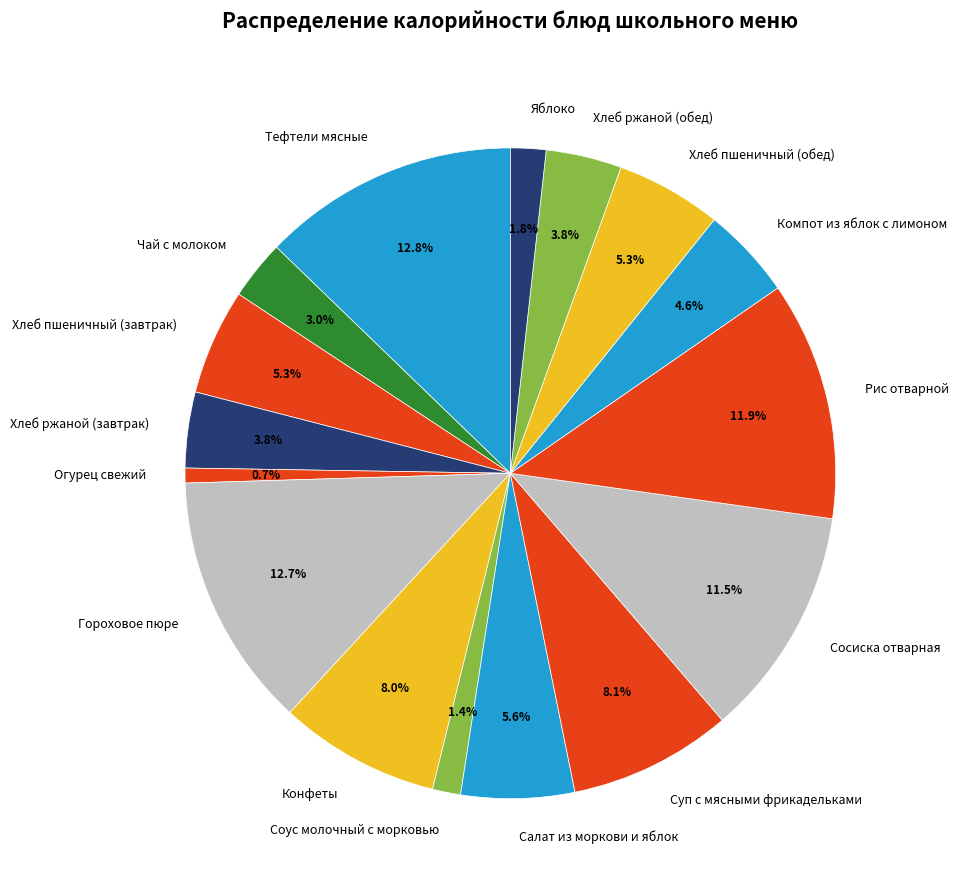

True or false: Салат из моркови и яблок accounts for 1% of the total.

False